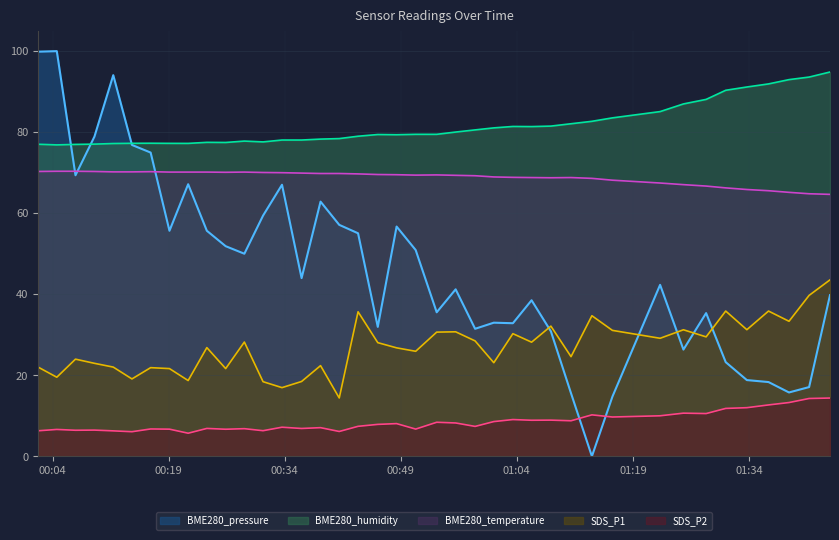

Which series has the largest total across all categories?

BME280_humidity